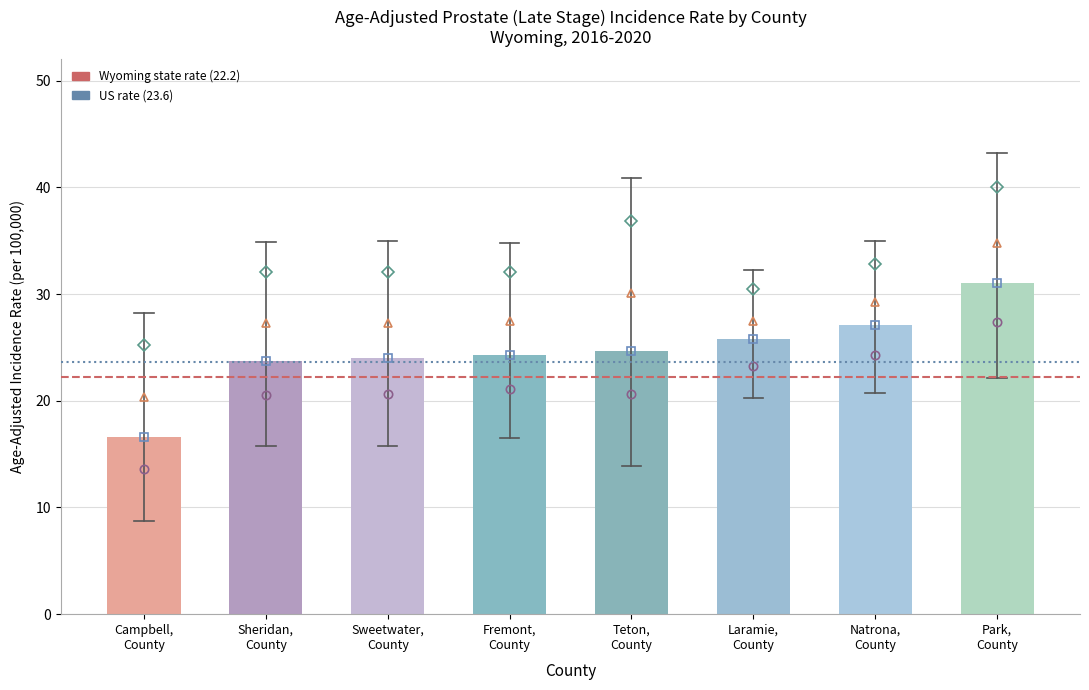

Reading left to right, list all the values displayed in this chart.

16.6	23.7	24.0	24.3	24.7	25.8	27.1	31.0